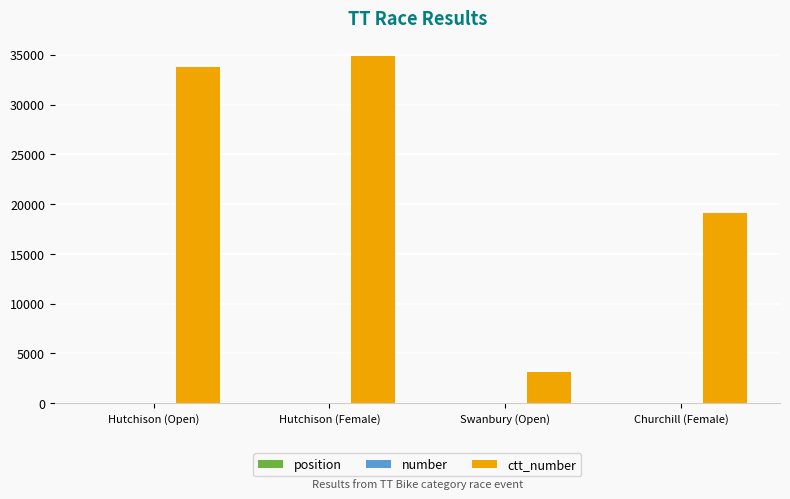

What is the greatest value displayed?

34917